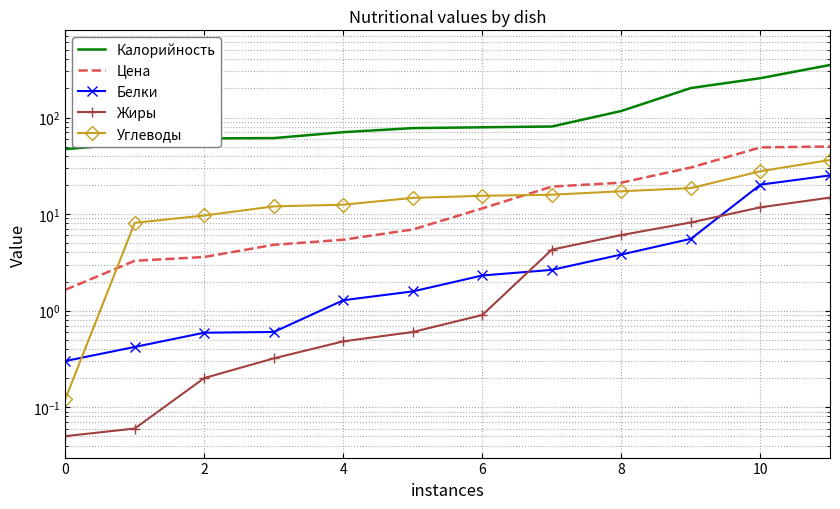

What is the difference between the second highest and second lowest values in the Углеводы series?

19.7